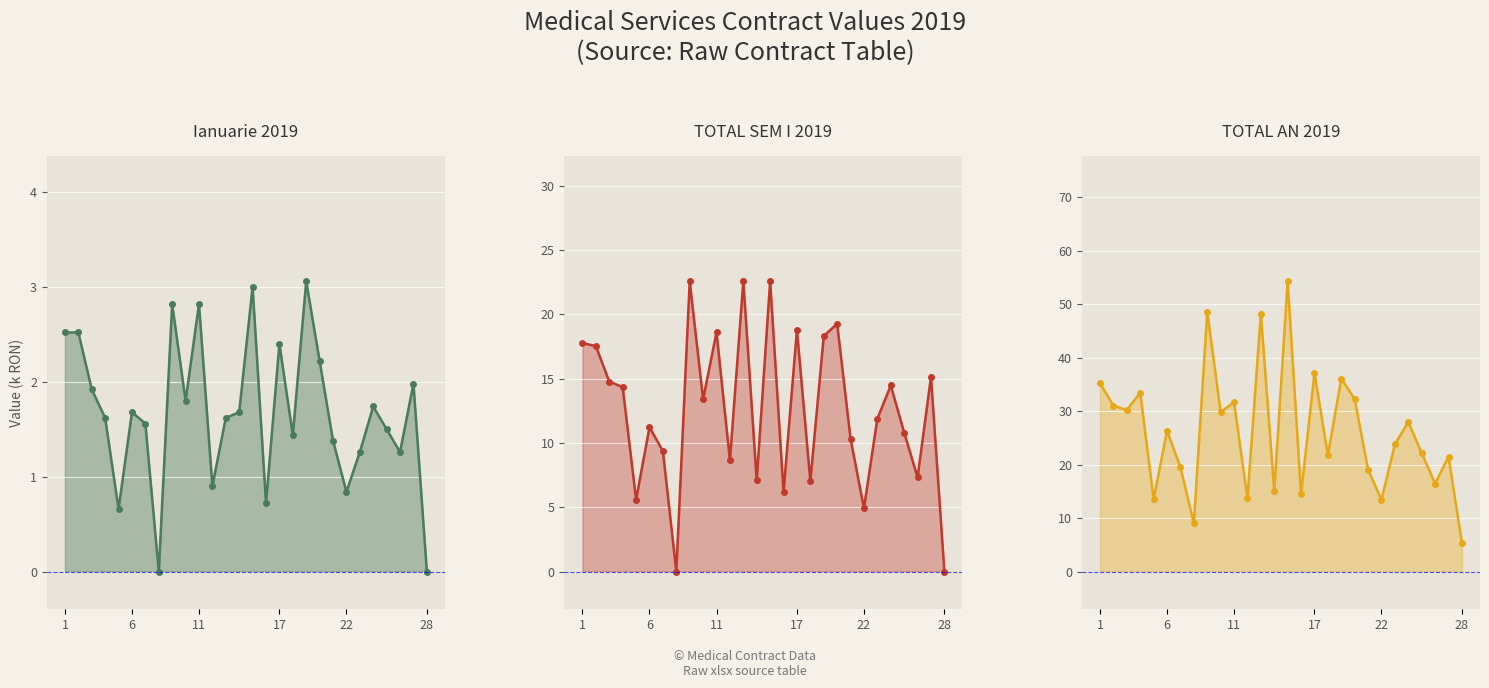

How many lines are shown in the chart?

3